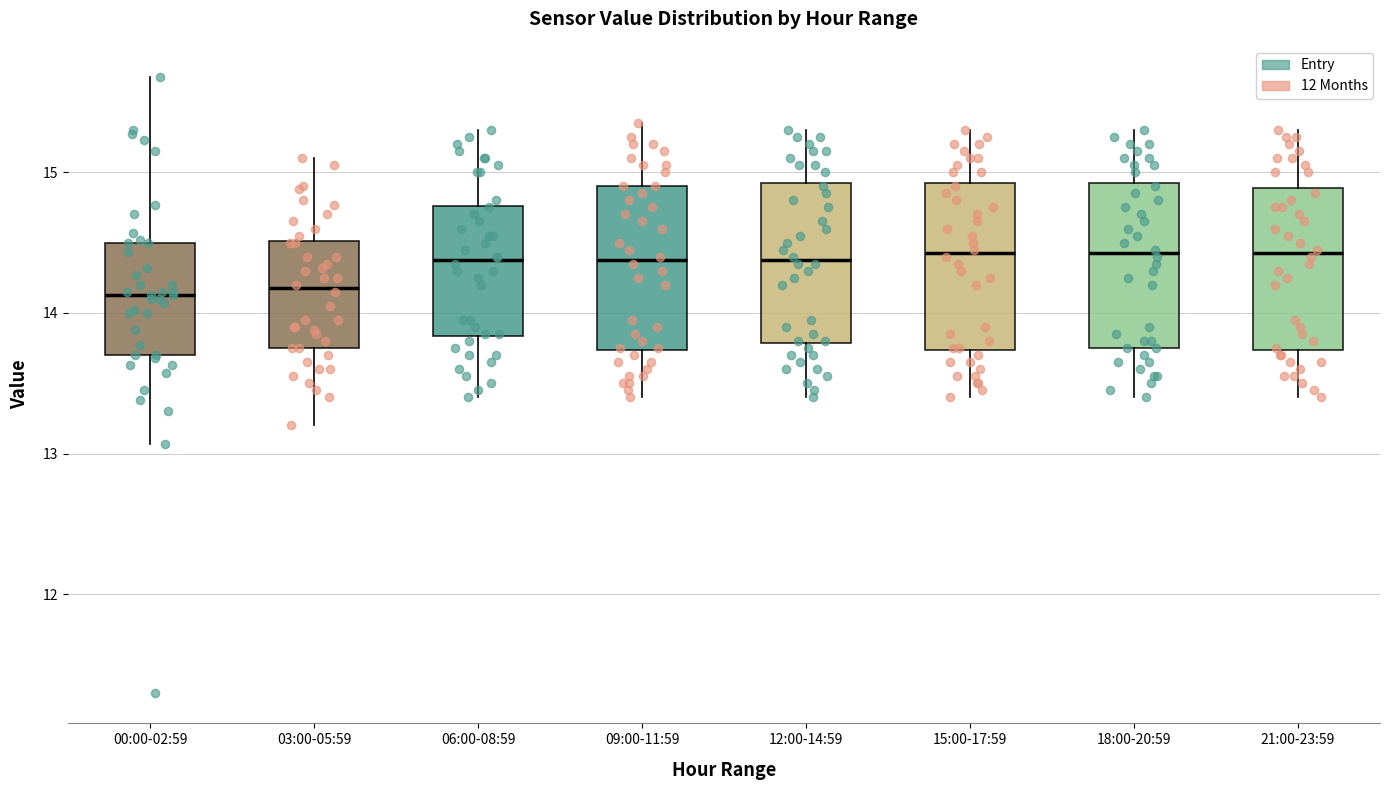

Reading left to right, transcribe this box plot: for each box, give where its median line is, the range the box spans, and where its two whiskers end, as read against the y-axis. The values are not printed on the chart, so give them approximately, as read against the axis.

00:00-02:59: median 14.1, box 13.7 to 14.5, whiskers 13.1 to 15.7
03:00-05:59: median 14.2, box 13.8 to 14.5, whiskers 13.2 to 15.1
06:00-08:59: median 14.4, box 13.8 to 14.8, whiskers 13.4 to 15.3
09:00-11:59: median 14.4, box 13.7 to 14.9, whiskers 13.4 to 15.4
12:00-14:59: median 14.4, box 13.8 to 14.9, whiskers 13.4 to 15.3
15:00-17:59: median 14.4, box 13.7 to 14.9, whiskers 13.4 to 15.3
18:00-20:59: median 14.4, box 13.8 to 14.9, whiskers 13.4 to 15.3
21:00-23:59: median 14.4, box 13.7 to 14.9, whiskers 13.4 to 15.3